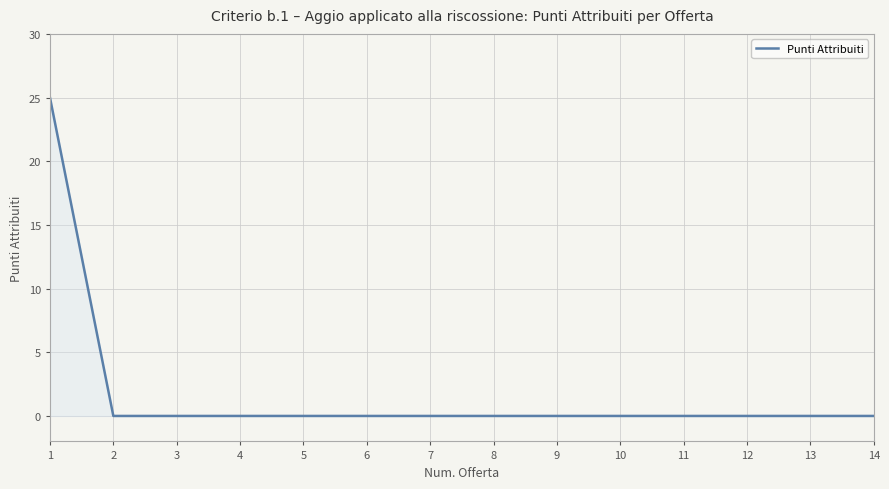

True or false: the data shows 12 at 11.

False